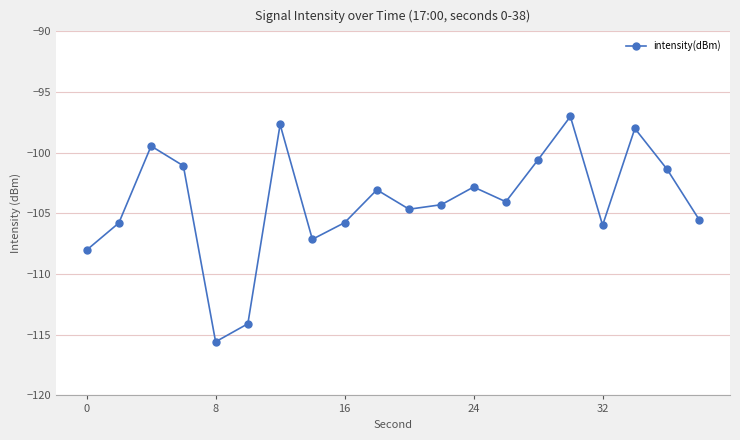

Count the number of values greater than -104.

9